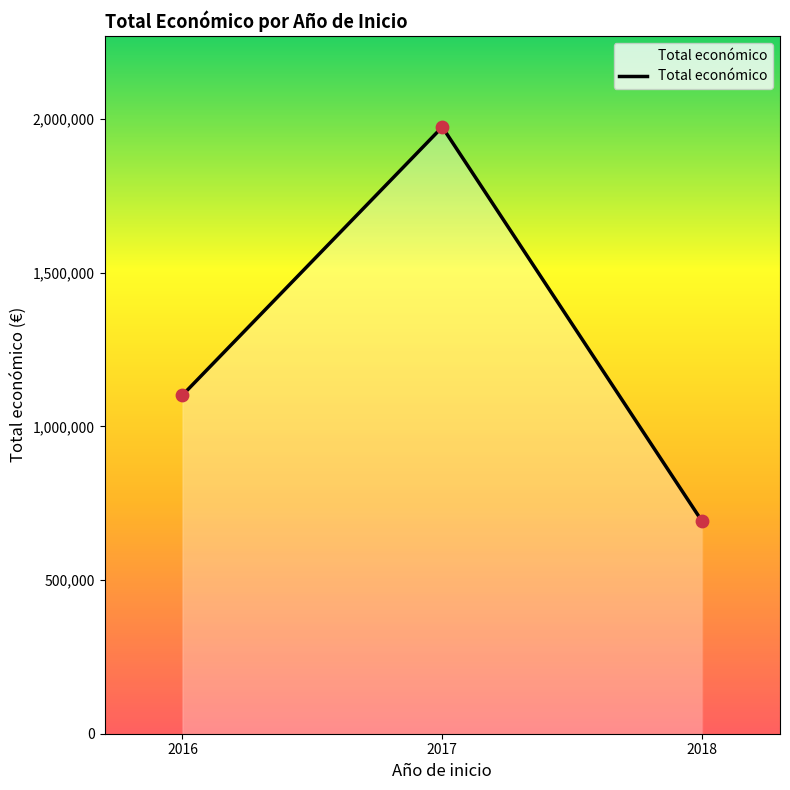

What is the change in value from 2017 to 2018?

-1282985